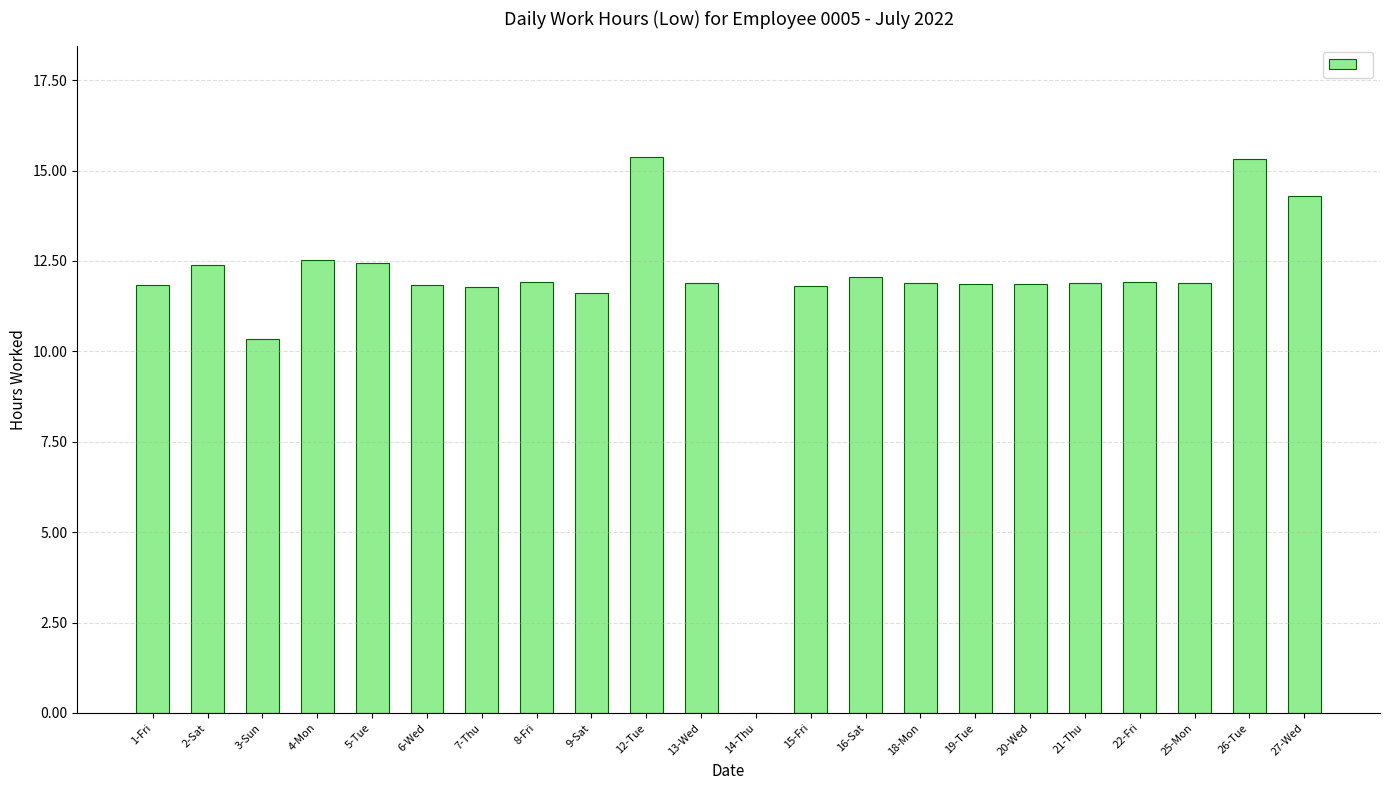

At which label does the data first exceed 11?

1-Fri